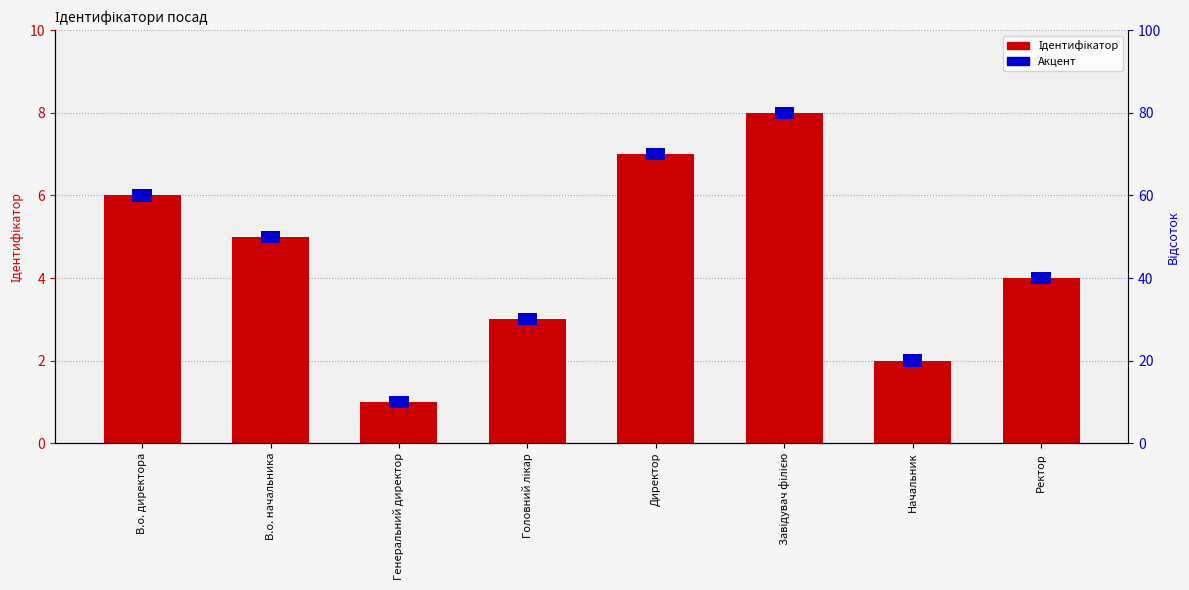

Where does the data first go above 5?

В.о. директора